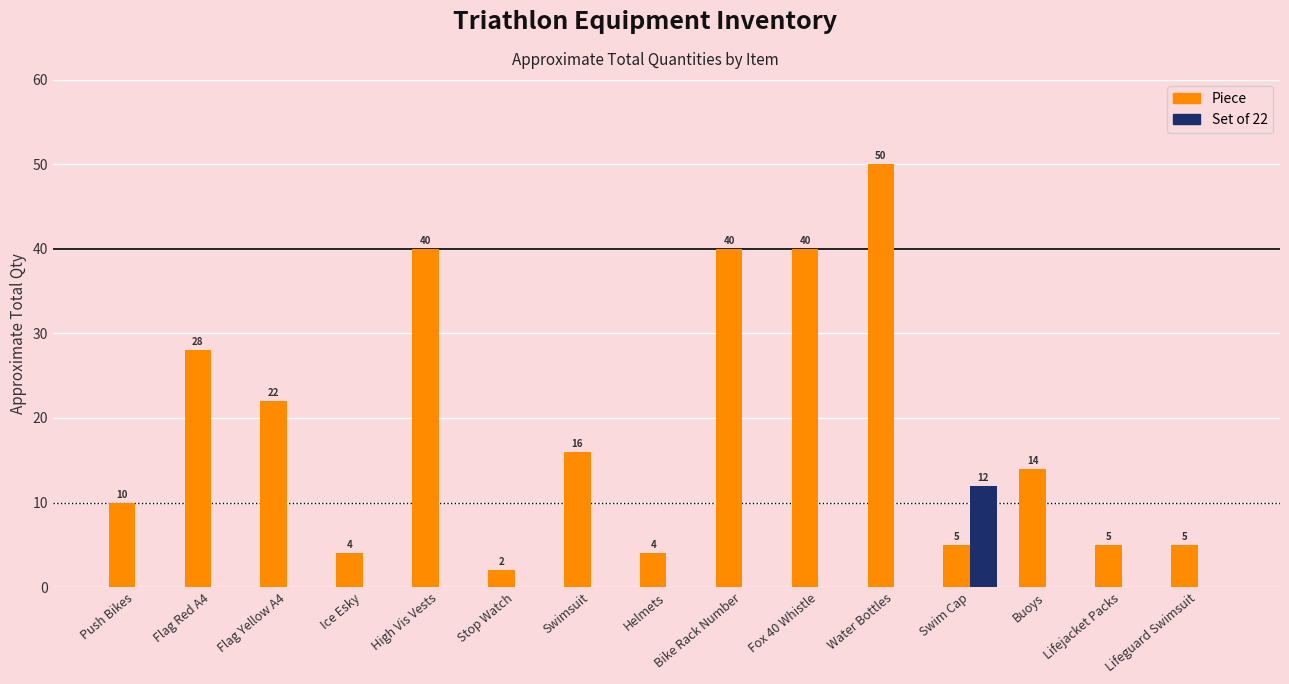

Which series has the largest total across all categories?

Piece